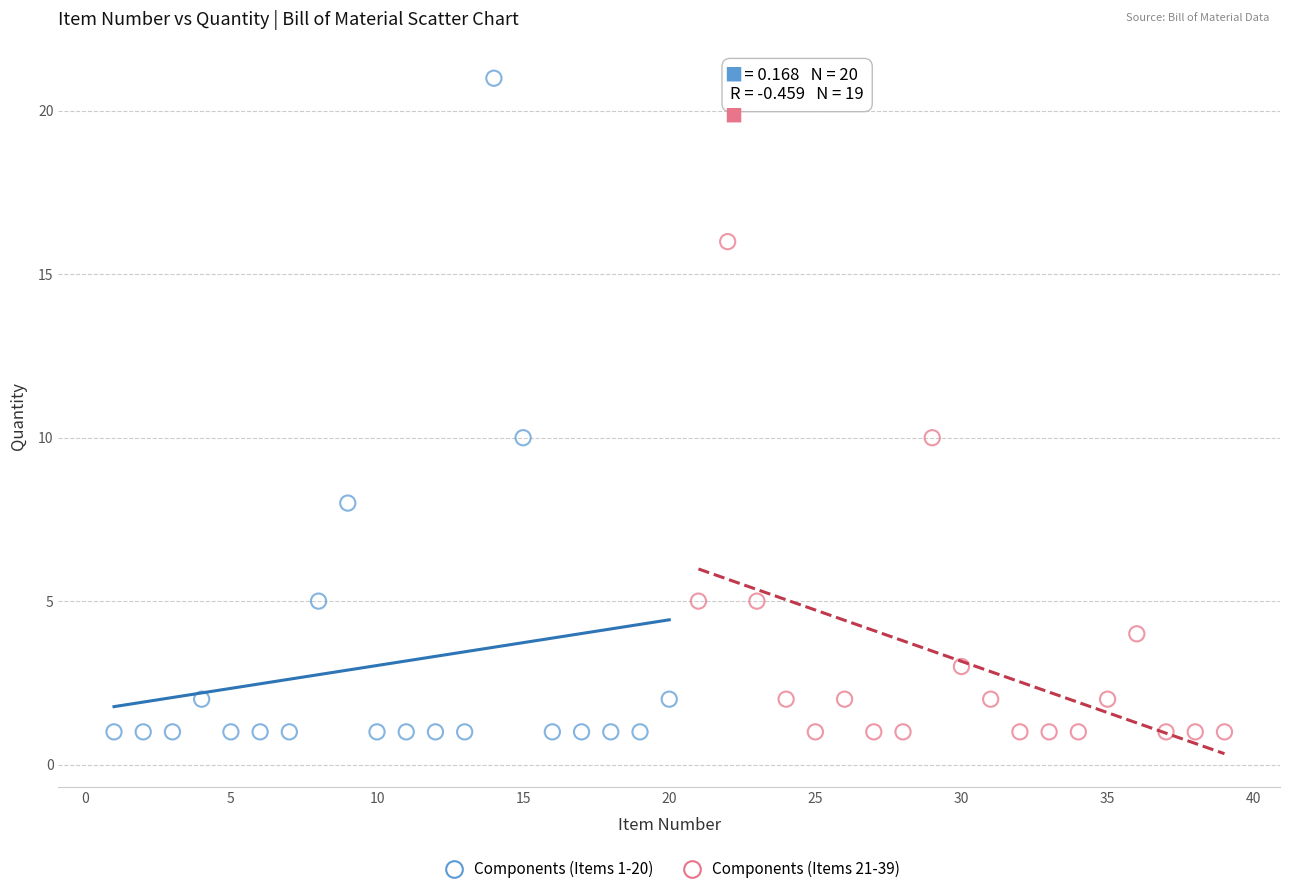

Which series reaches the maximum Y coordinate?

Components (Items 1-20)